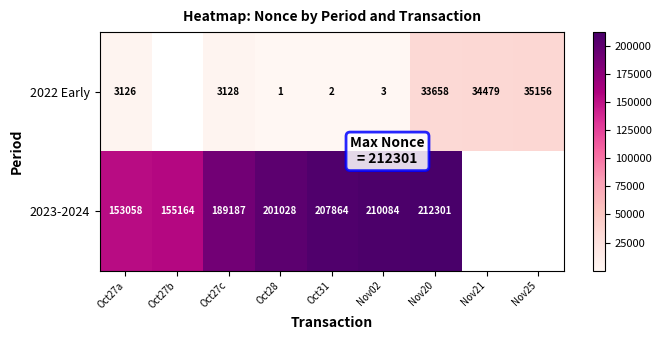

At how many categories does at least one series exceed 148038?

7